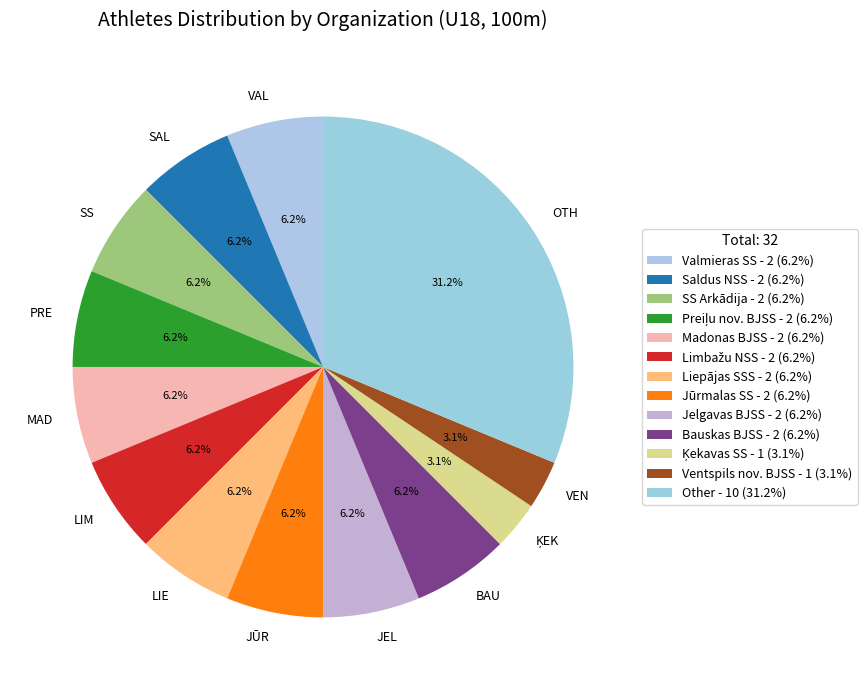

What is the ratio of the value at JEL to the value at PRE?

1.0